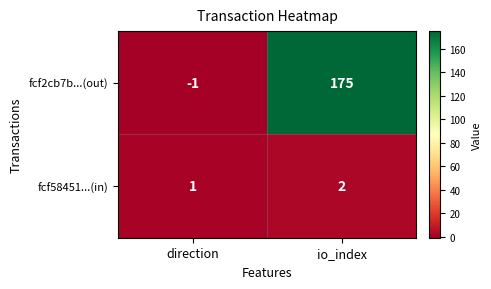

Reading right to left, transcribe all the data shown in this chart.

fcf2cb7b...(out): io_index=175	direction=-1
fcf58451...(in): io_index=2	direction=1